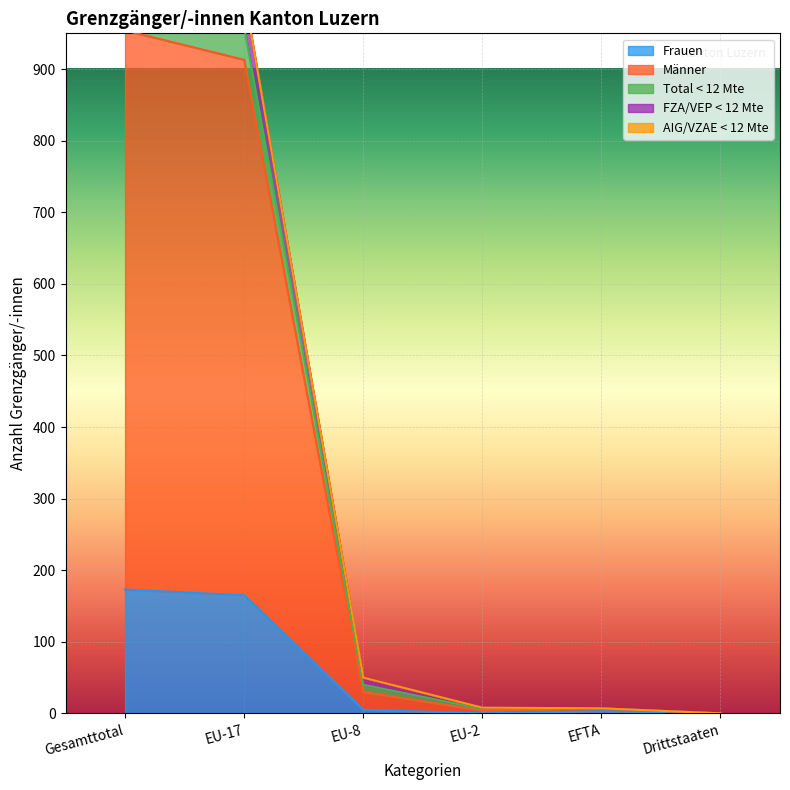

How many data points in Frauen are less than 5?

3